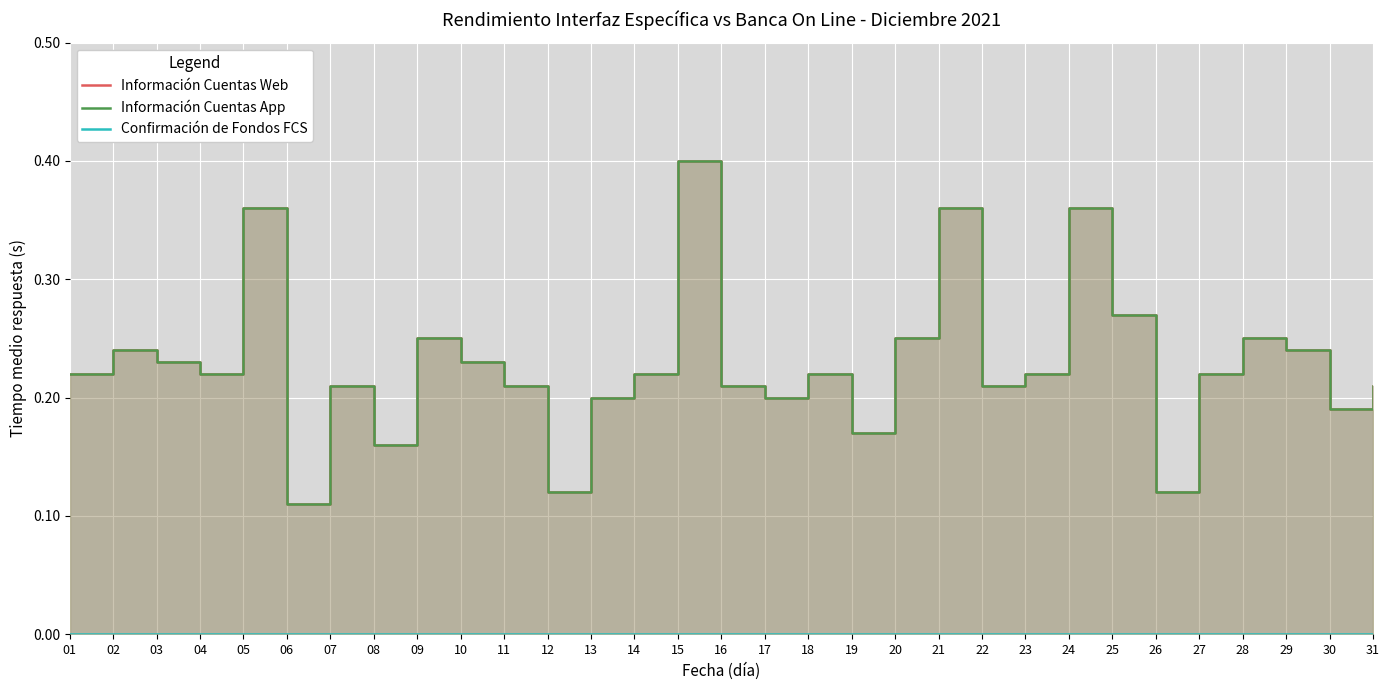

List the series in order of their peak value, lowest first.

Confirmación de Fondos FCS, Información Cuentas Web, Información Cuentas App